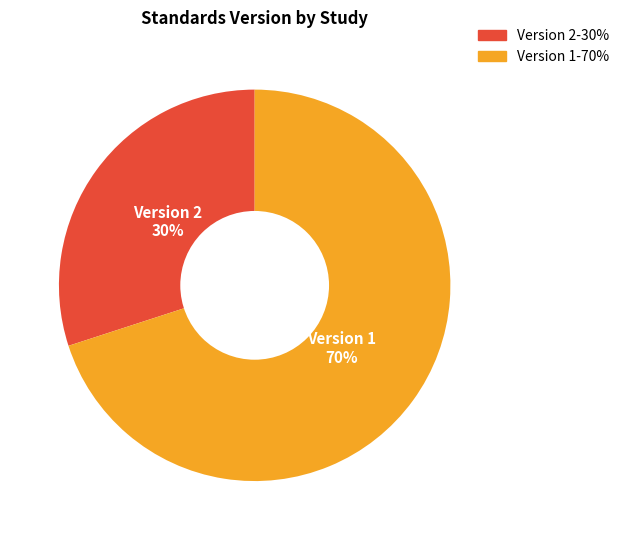

How many segments does this pie chart have?

2